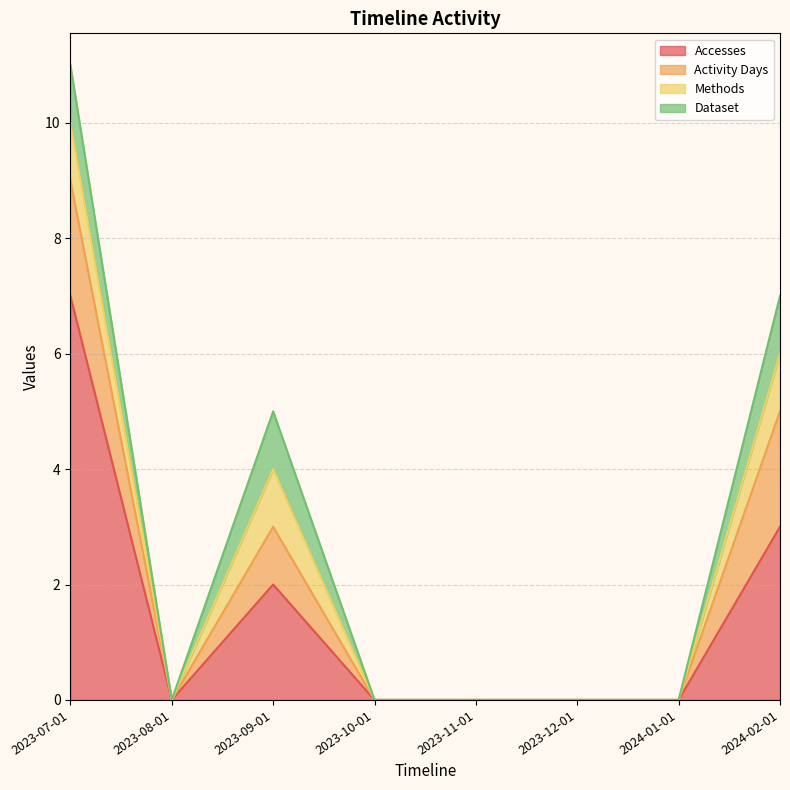

How many series are shown in this chart?

4